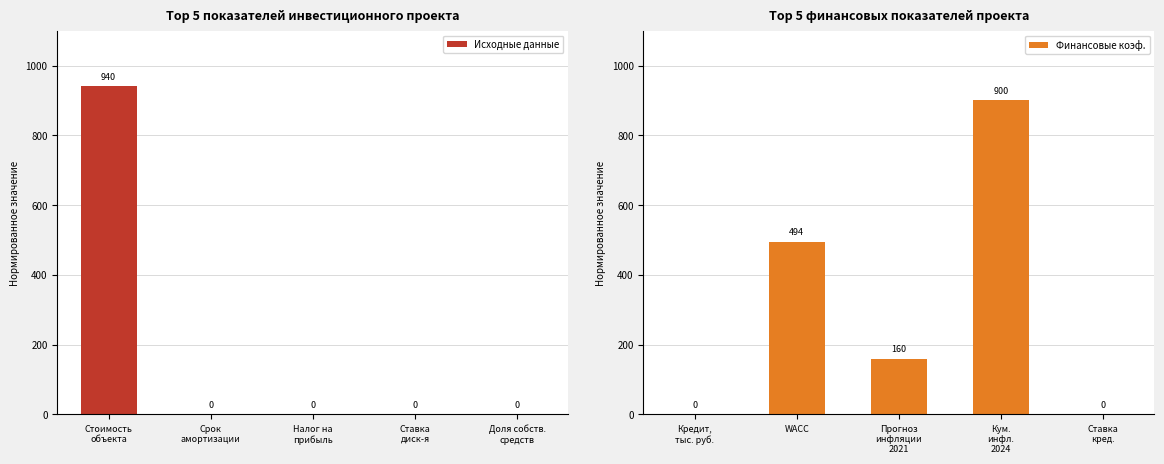

What is the maximum value for Исходные данные?

940